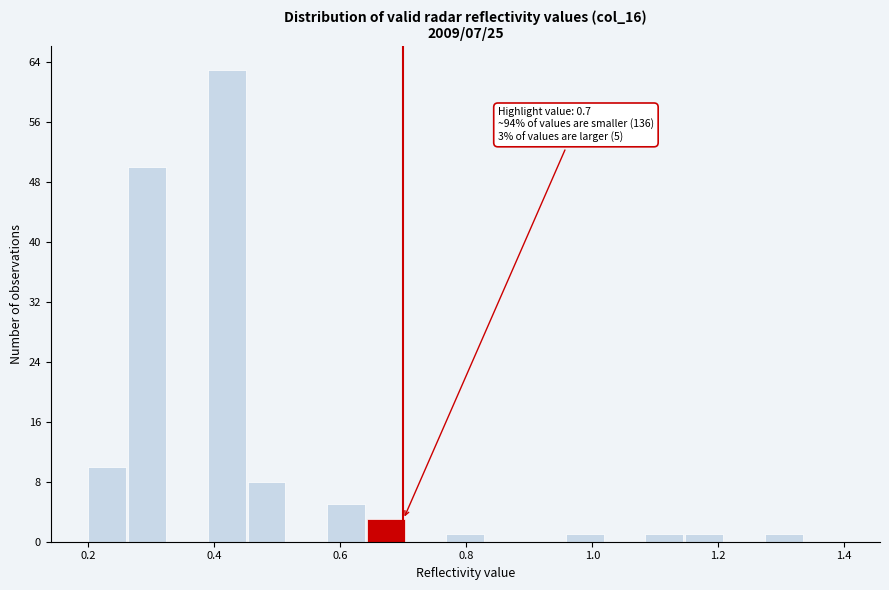

Read against the x-axis, roughly where is the centre of the tallest bar?

0.42